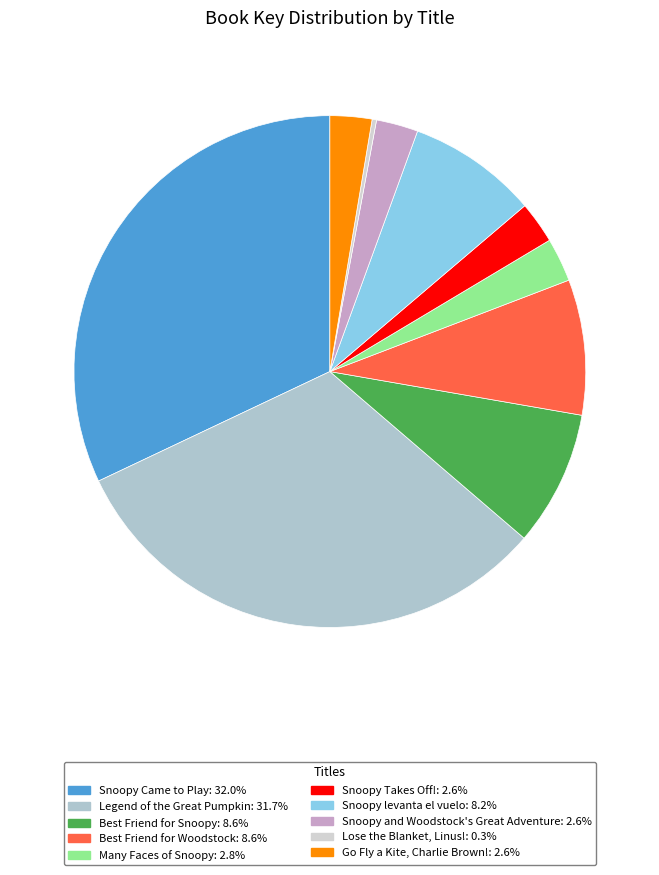

What is the largest slice in the pie chart?

Snoopy Came to Play